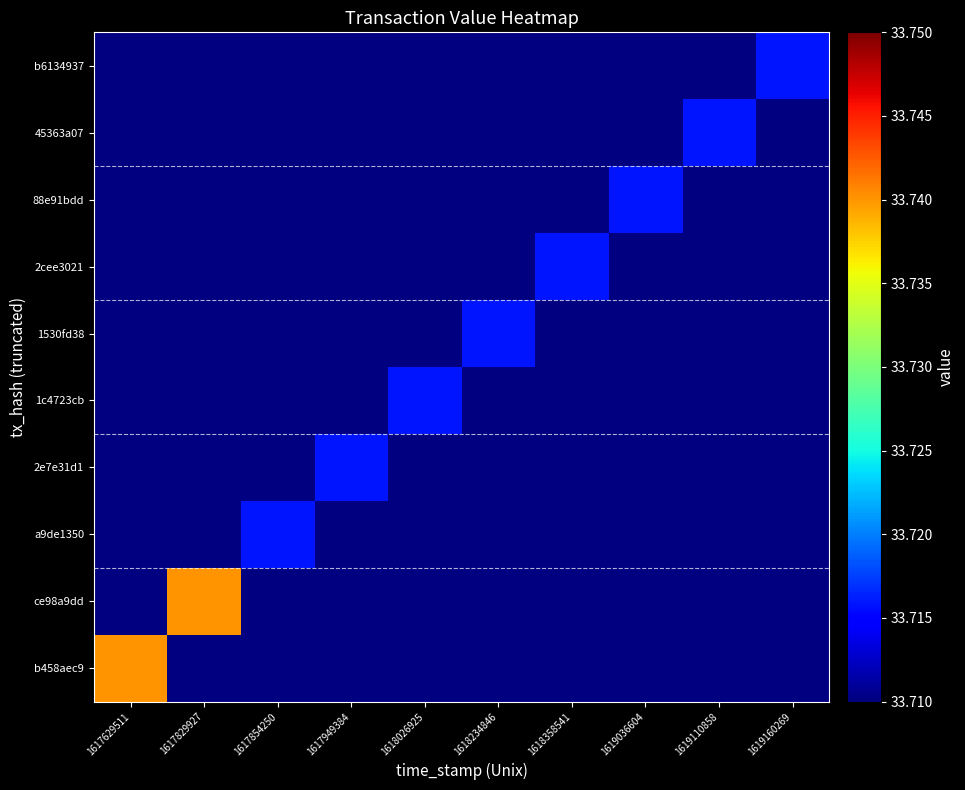

Which has a higher value, 1619160269 or 1618358541?

1618358541